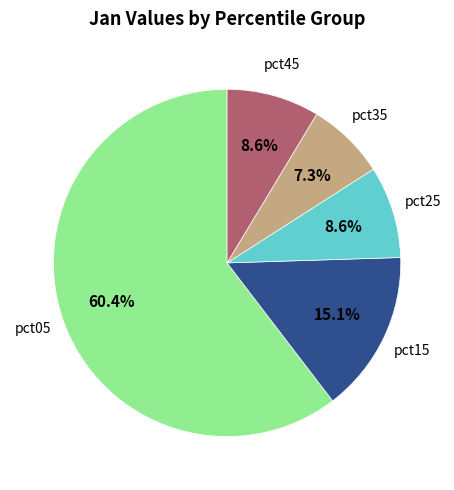

Is there any slice that represents more than half of the pie?

Yes